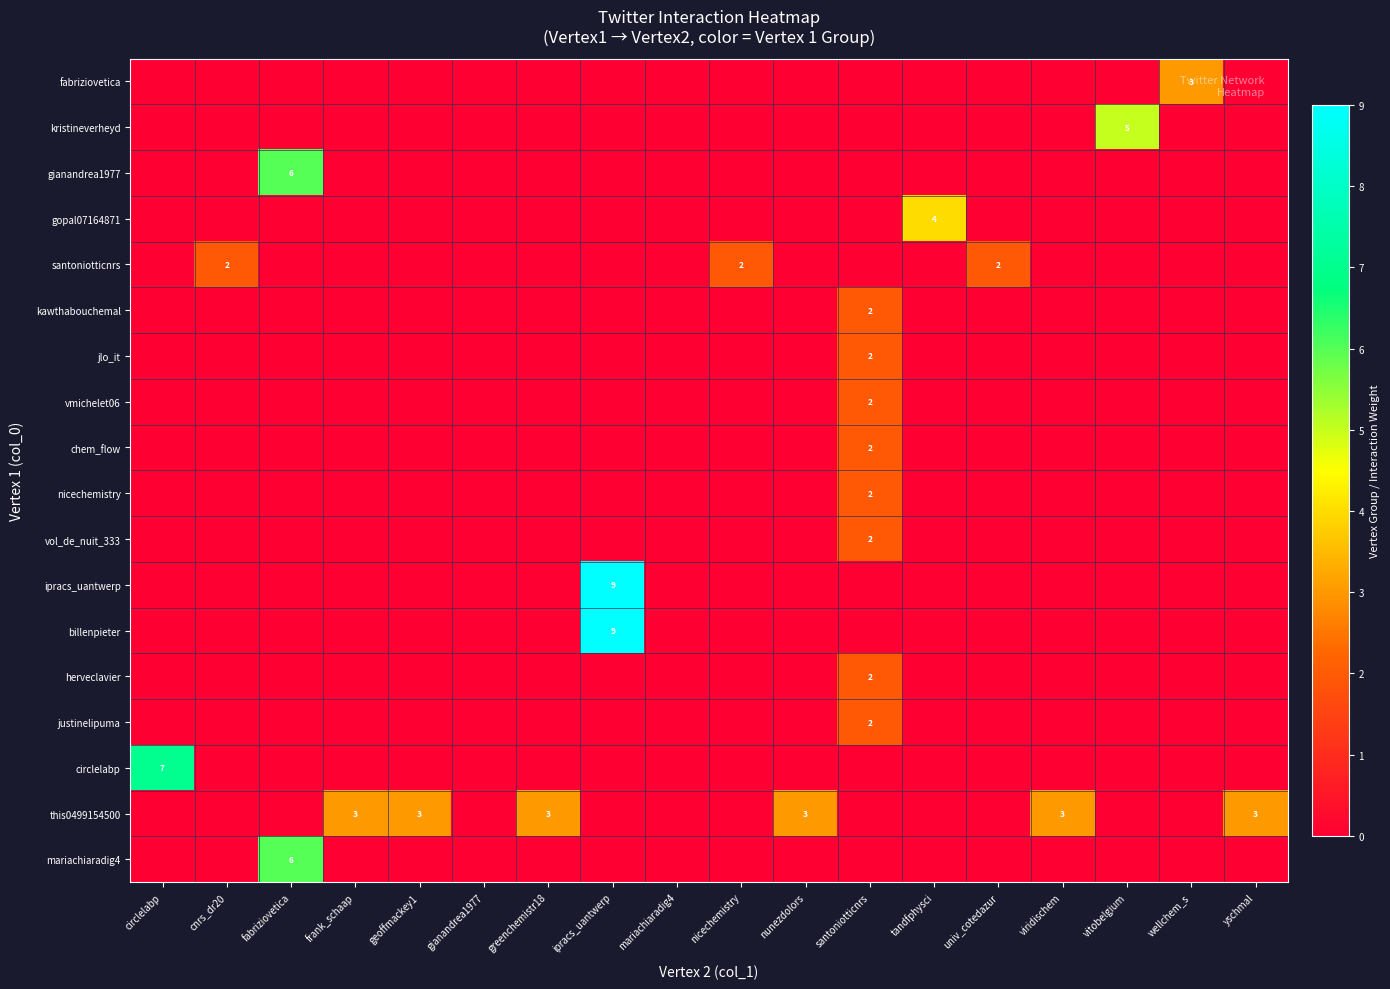

At how many categories does at least one series exceed 6?

2